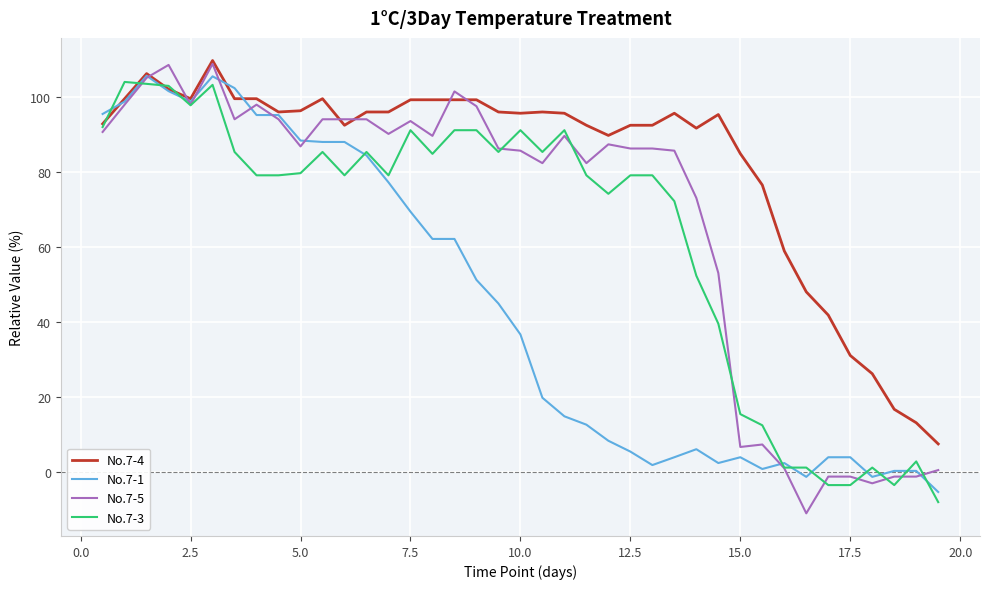

Which series has the largest total across all categories?

No.7-4